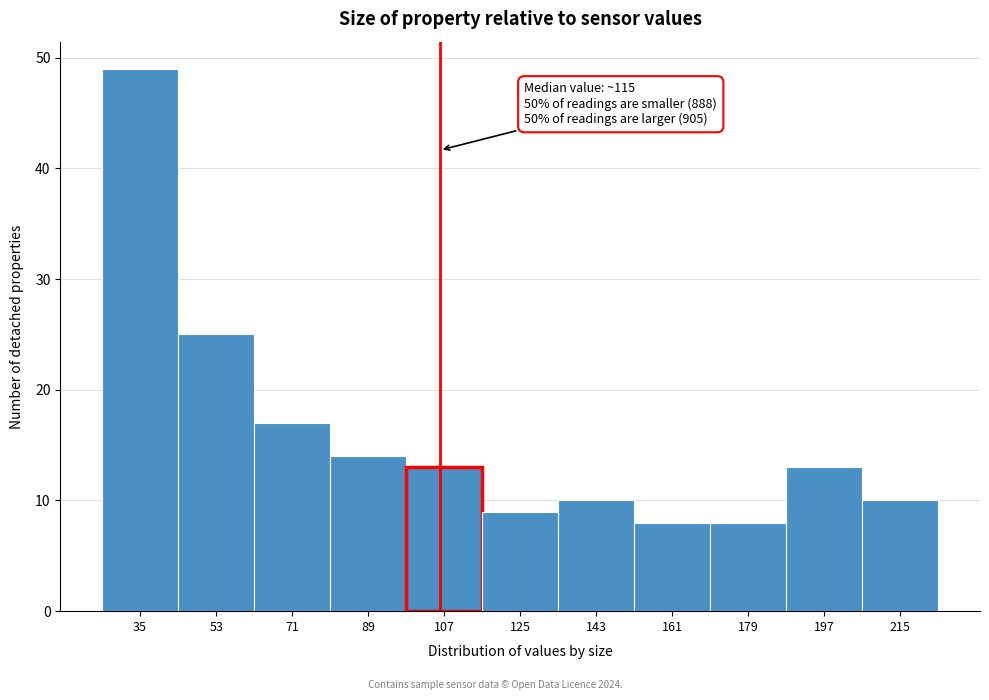

Reading right to left, transcribe all the data shown in this chart.

10	13	8	8	10	9	13	14	17	25	49